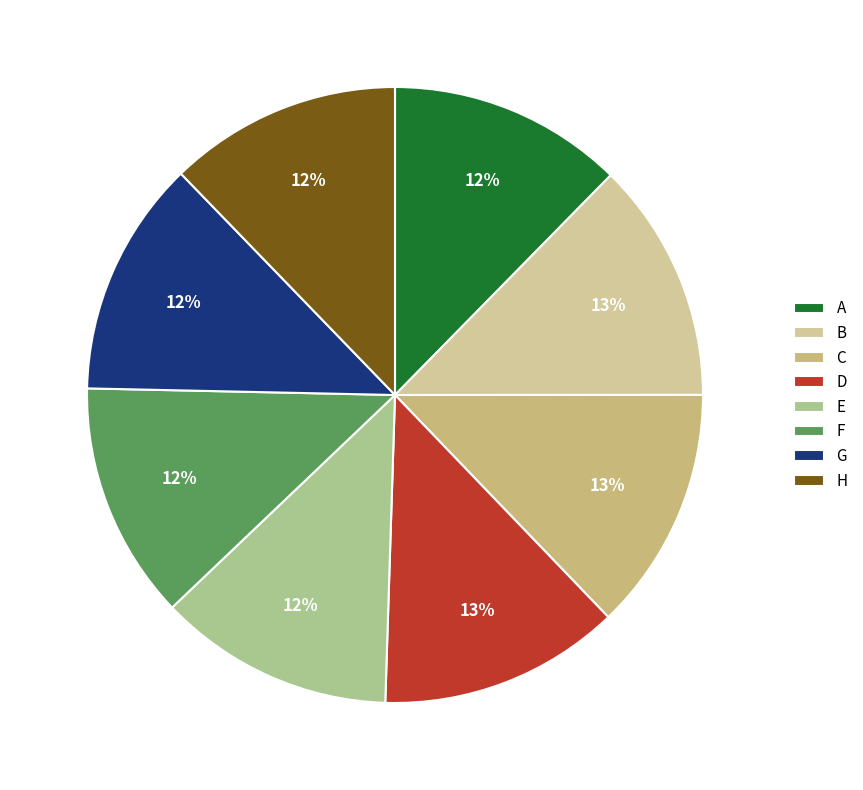

Which has a higher value, G or F?

F